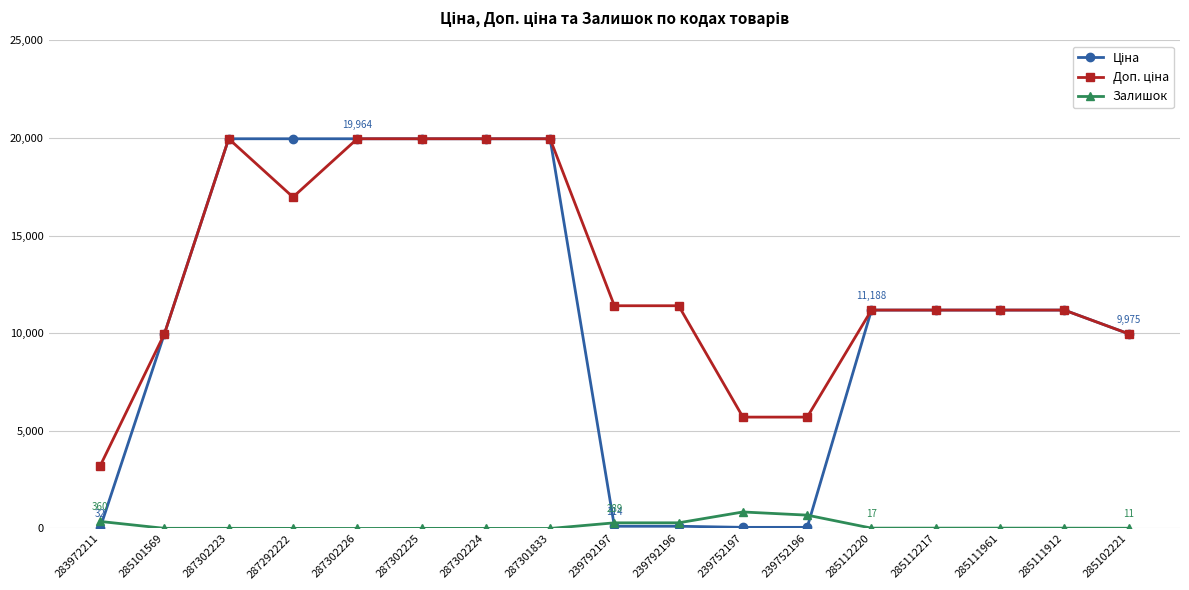

At how many categories does at least one series exceed 4154?

16